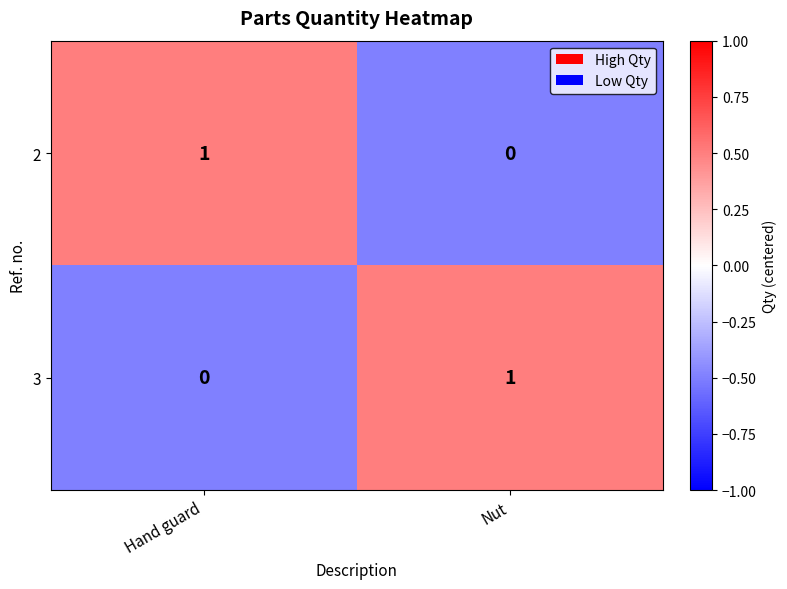

Is the value of 3 at Hand guard greater than the value of 2 at Hand guard?

No